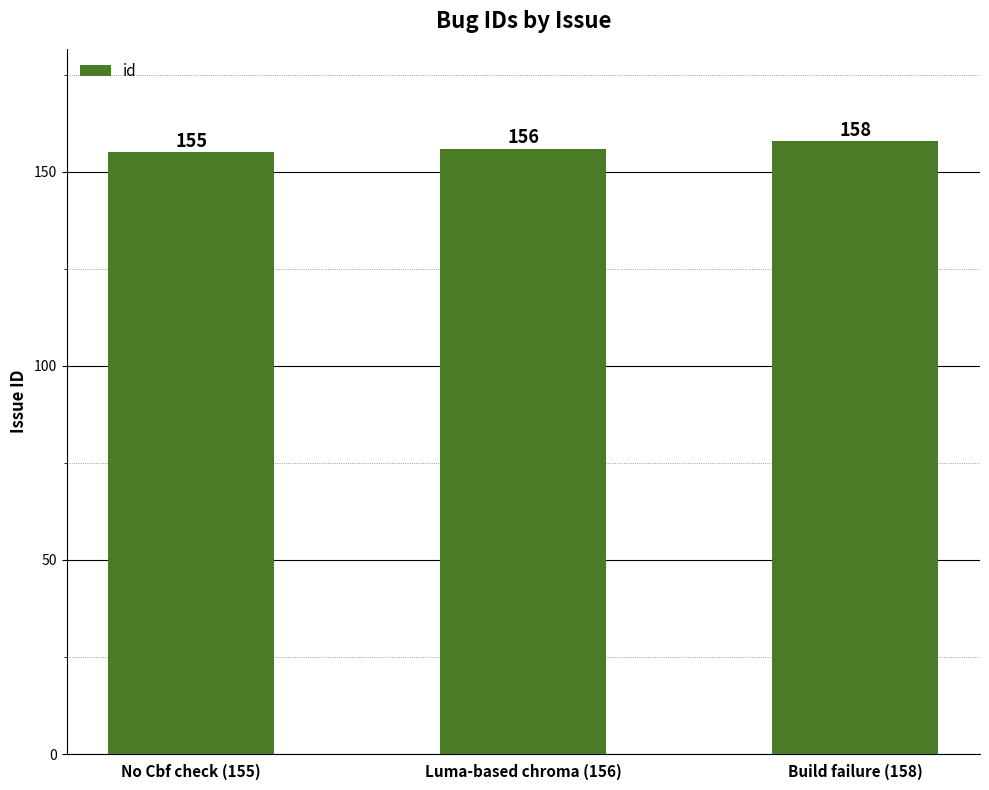

List the labels in order of value, largest first.

Build failure (158), Luma-based chroma (156), No Cbf check (155)